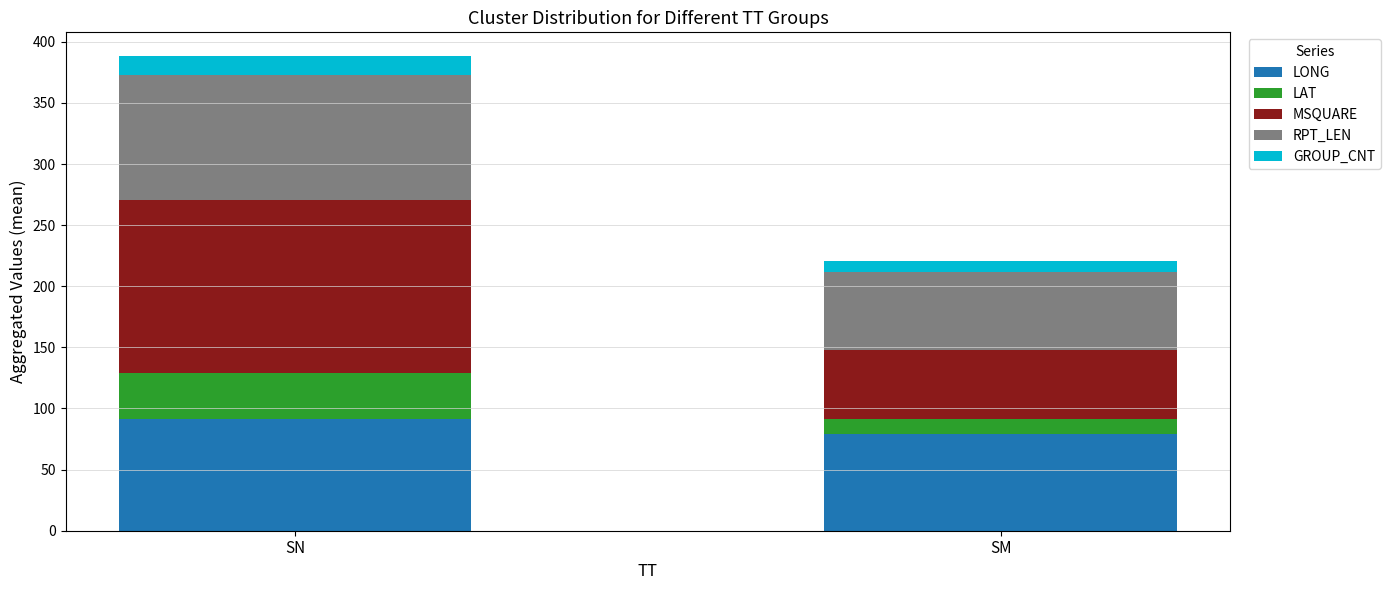

At which label does LONG reach its minimum?

SM